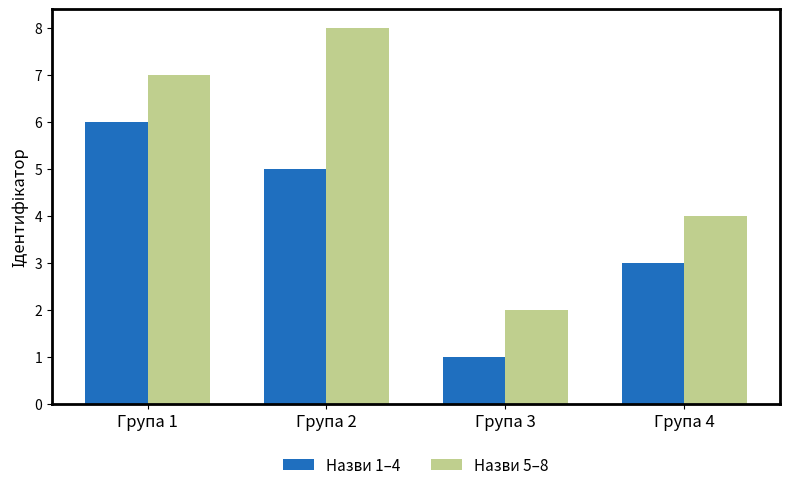

Reading right to left, what are all the values shown in this chart?

Назви 1–4: Група 4=3	Група 3=1	Група 2=5	Група 1=6
Назви 5–8: Група 4=4	Група 3=2	Група 2=8	Група 1=7